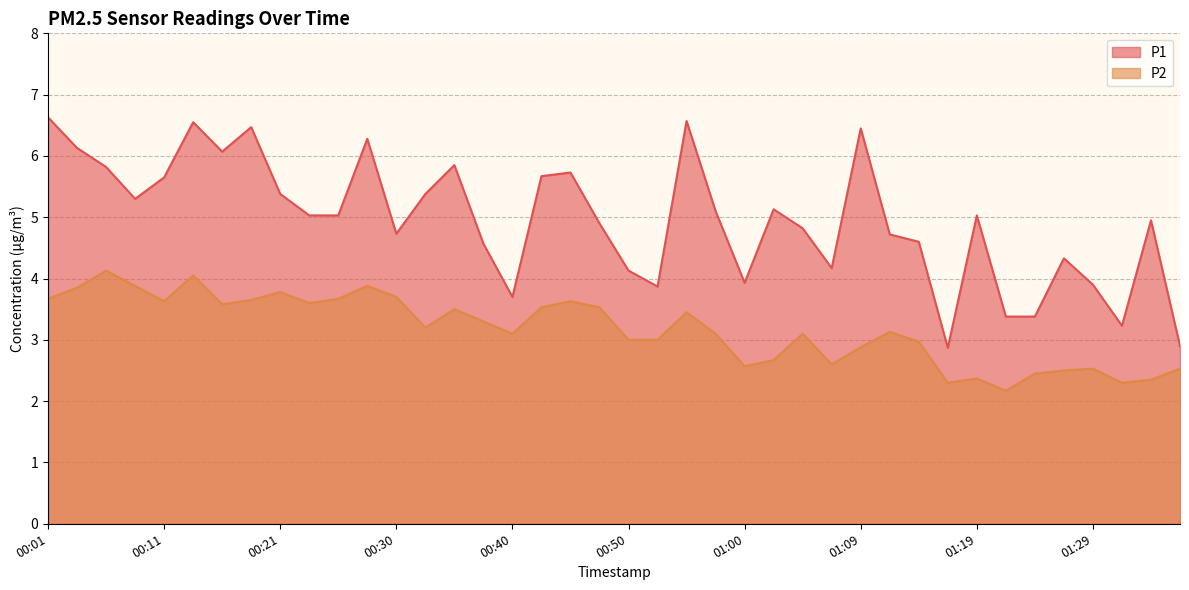

How many distinct data groups are displayed?

2